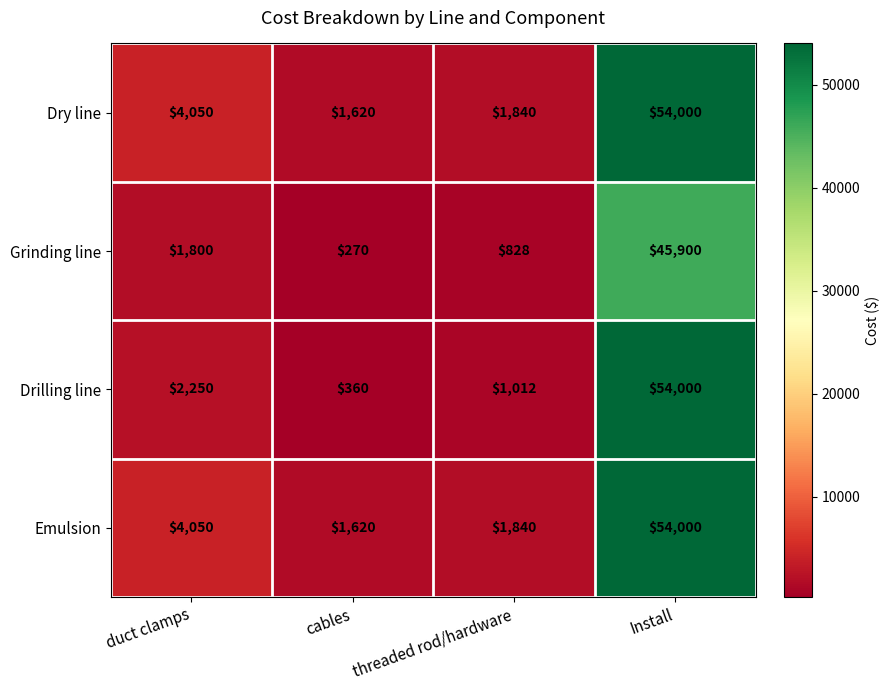

Reading left to right, list all the values displayed in this chart.

Dry line: 4050	1620	1840	54000
Grinding line: 1800	270	828	45900
Drilling line: 2250	360	1012	54000
Emulsion: 4050	1620	1840	54000